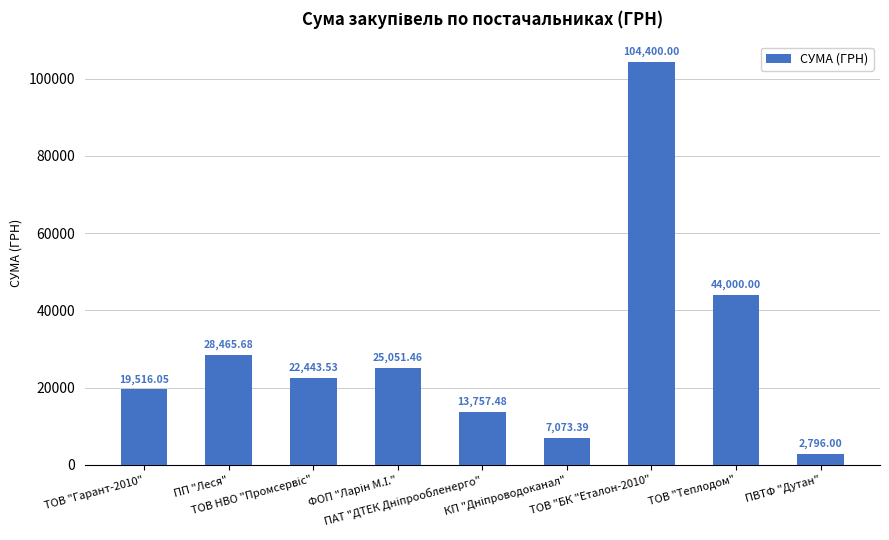

What position from the left is ПП "Леся"?

2